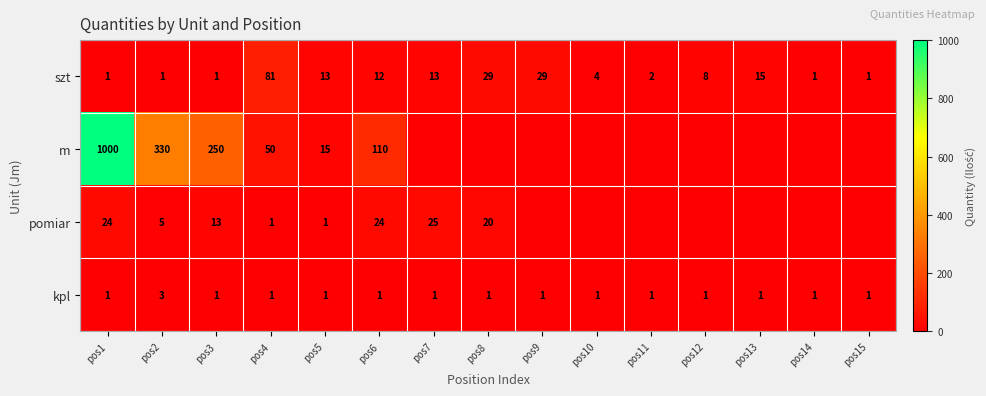

What is the spread (max minus min) of values at pos6?

109